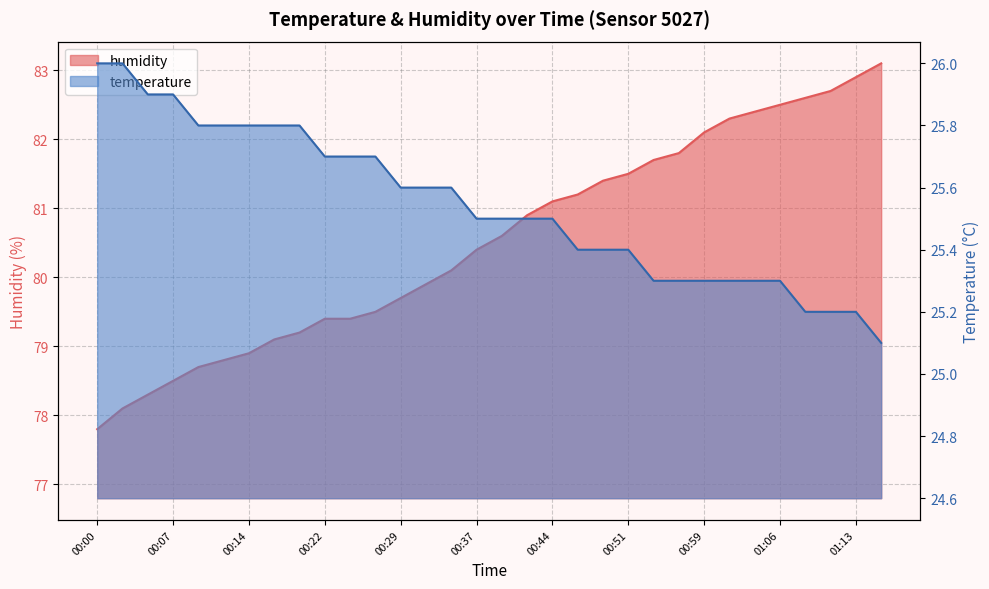

What are all the series names shown in the legend?

temperature, humidity